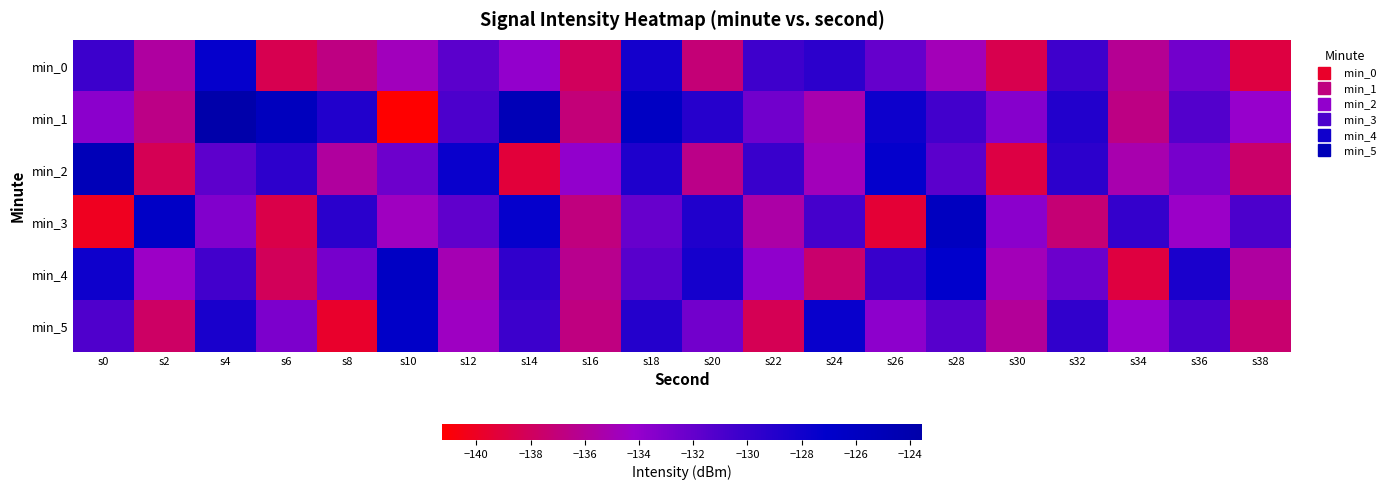

Which series has the widest spread of values?

min_1